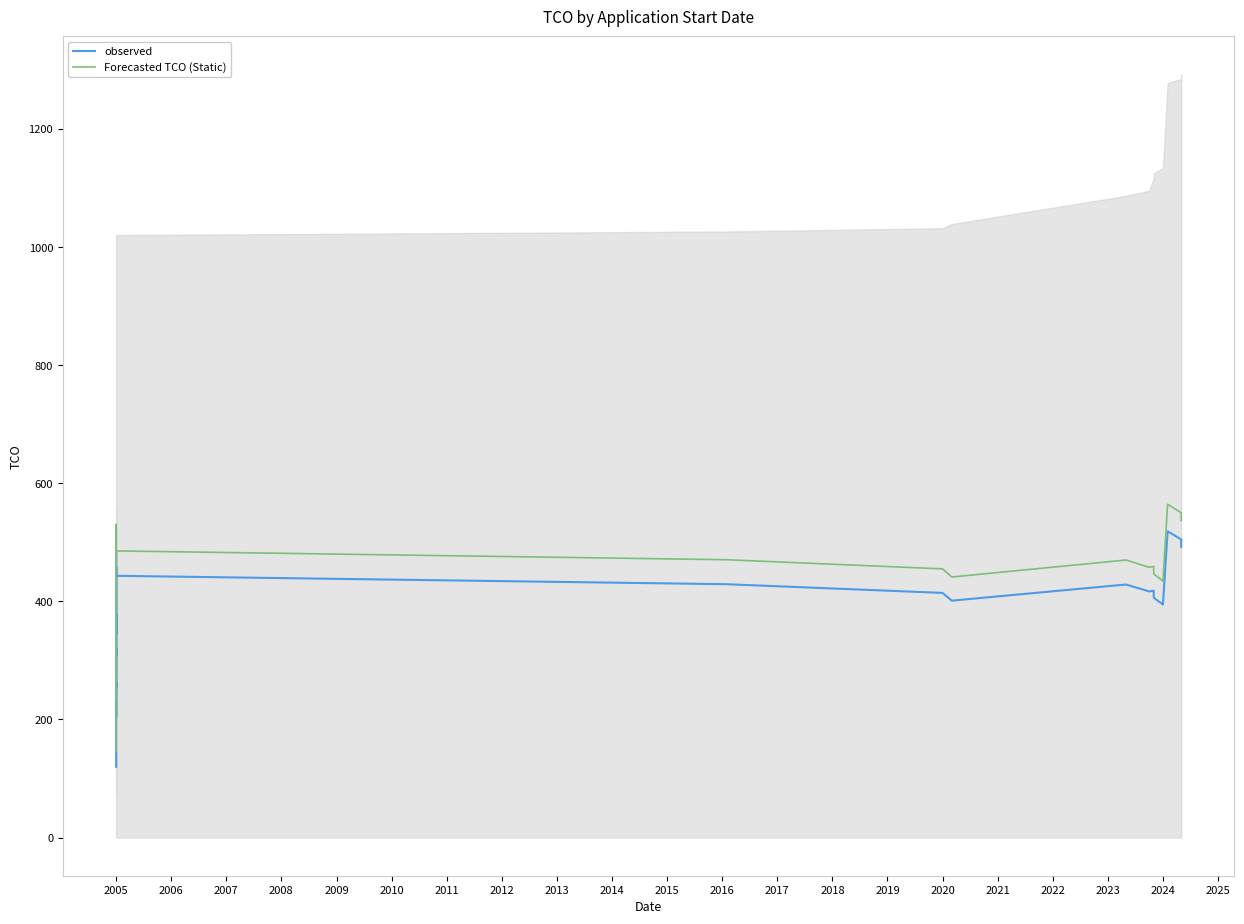

What is the difference between the second highest and minimum values in the Forecasted TCO (Static) series?

404.1